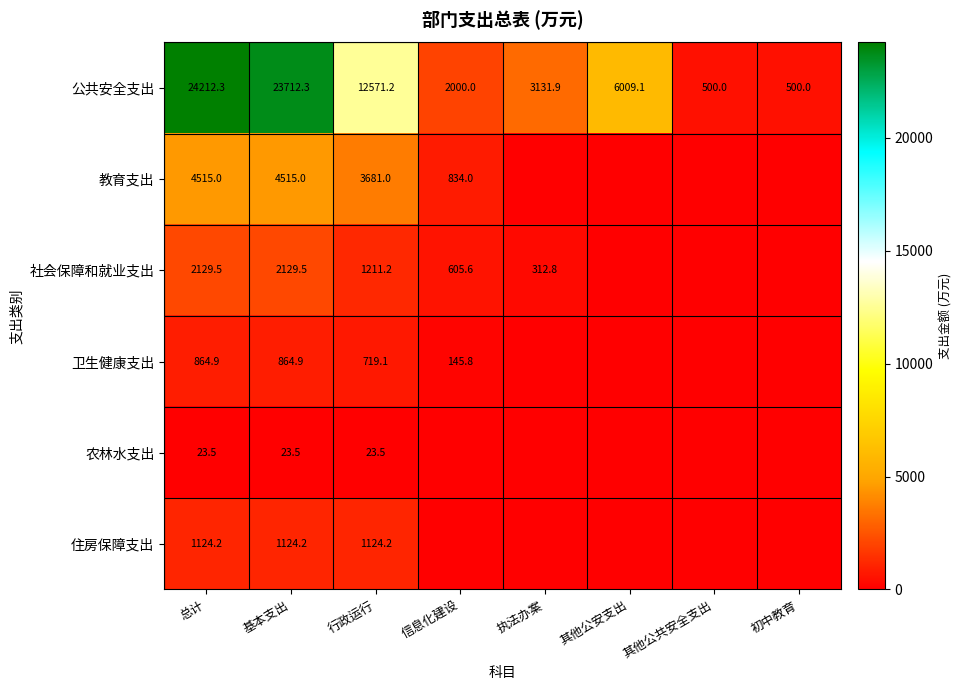

Where is 公共安全支出 nearest to the value 12356?

行政运行